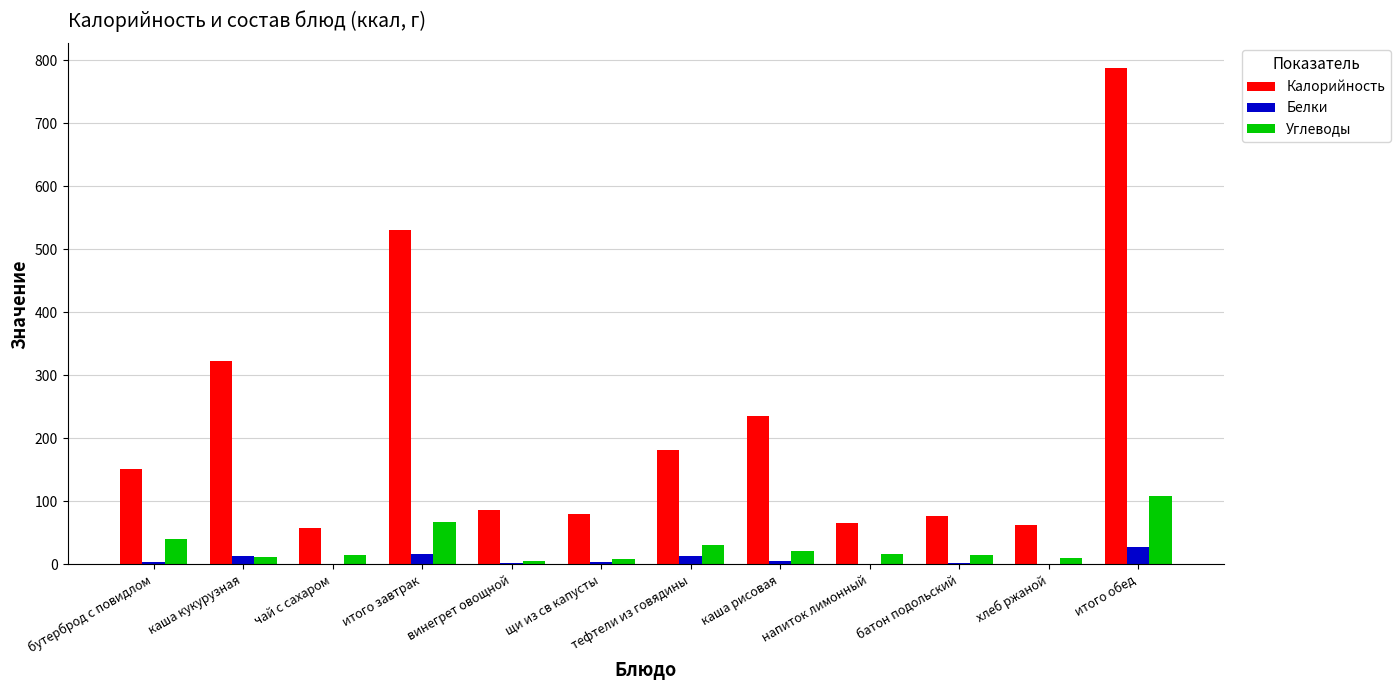

What is the sum of all Углеводы values?

350